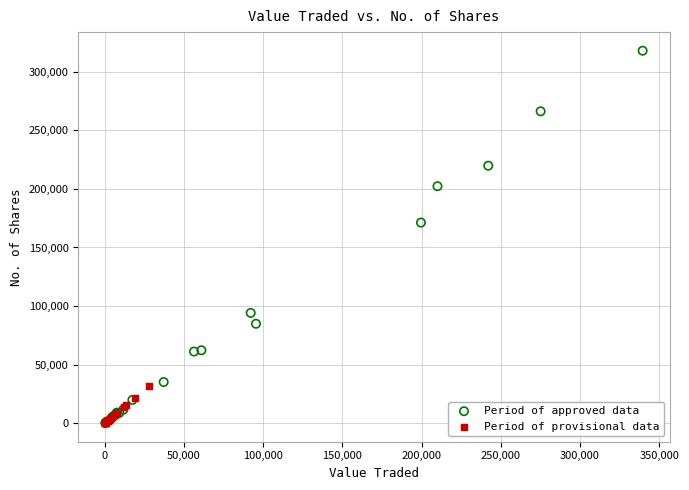

Which series reaches the maximum Y coordinate?

Period of approved data